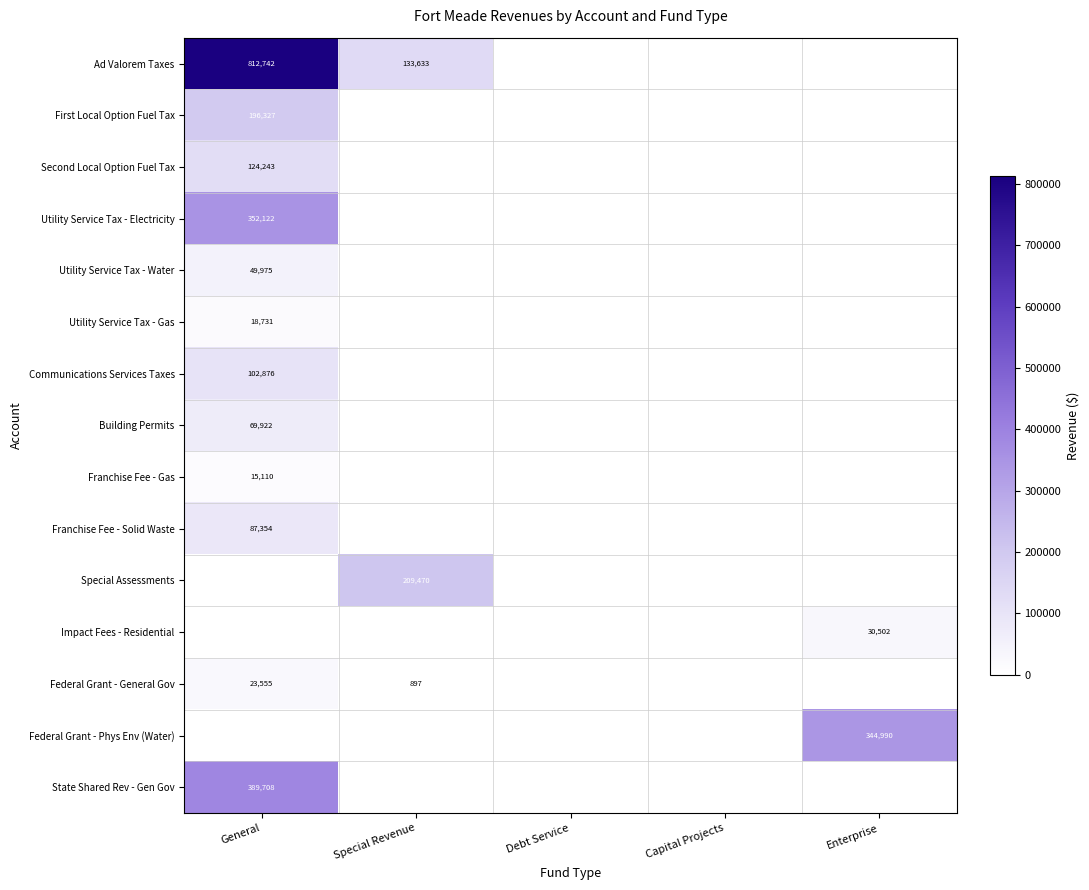

How many categories are shown in the chart?

5